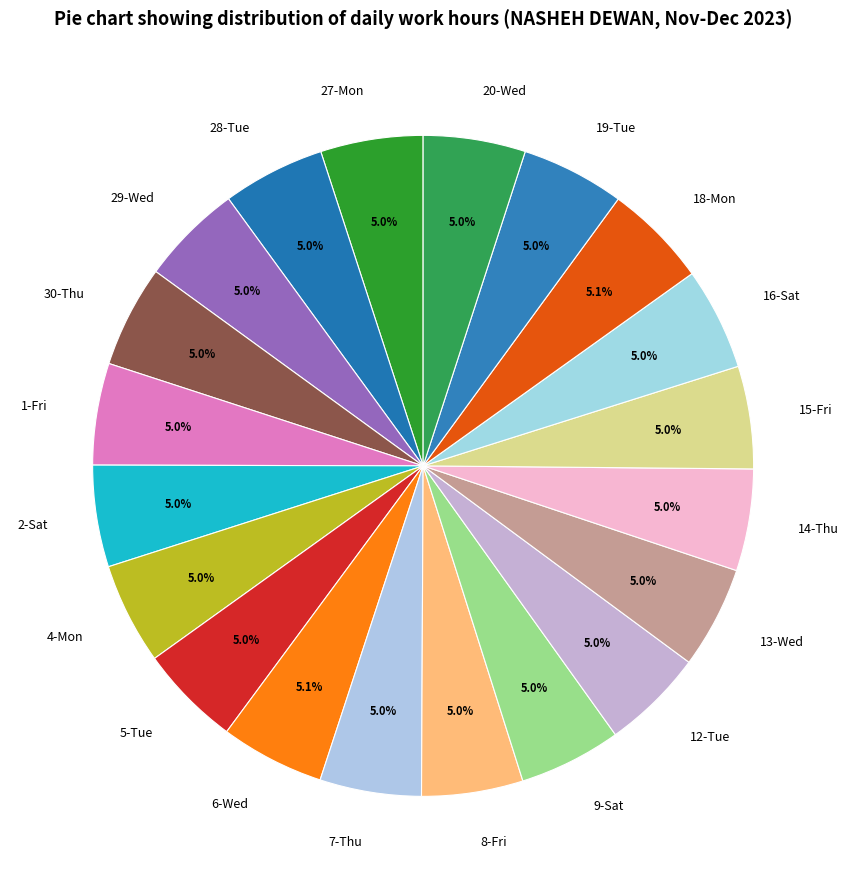

Is there any slice that represents more than half of the pie?

No